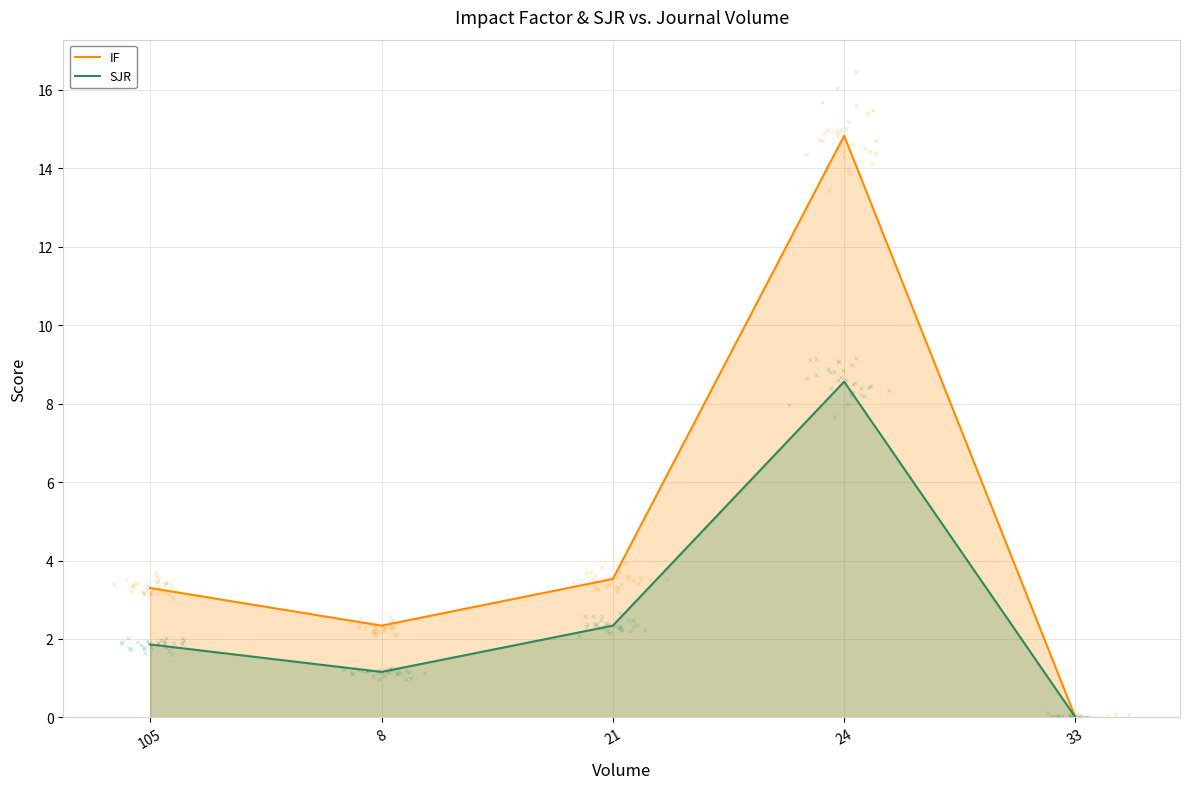

Is the value of IF at 8 greater than the value of SJR at 24?

No